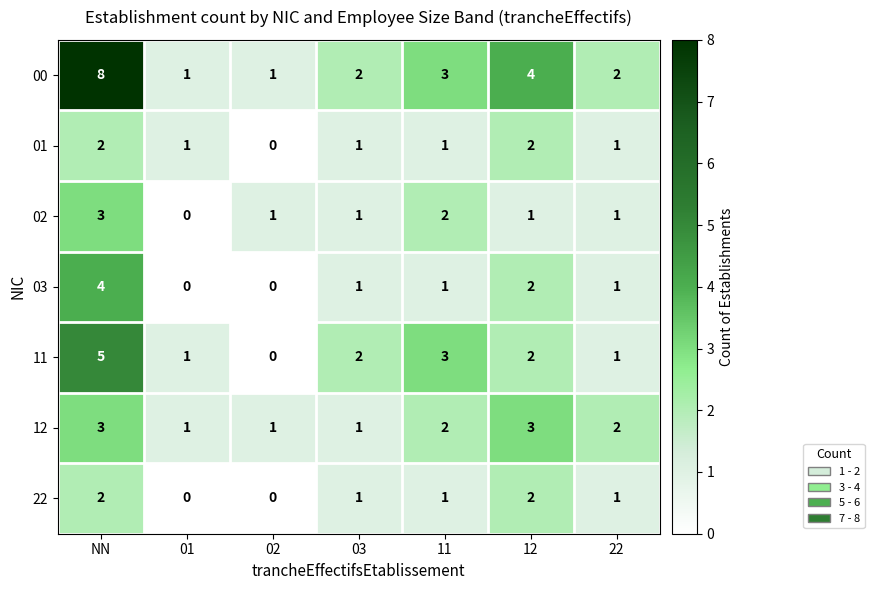

Which series changed the most between NN and 03?

00